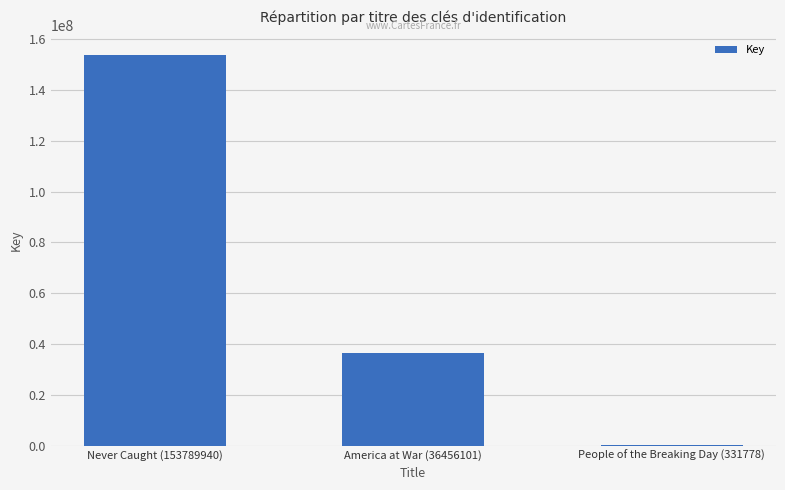

Between Never Caught (153789940) and America at War (36456101), which is larger?

Never Caught (153789940)